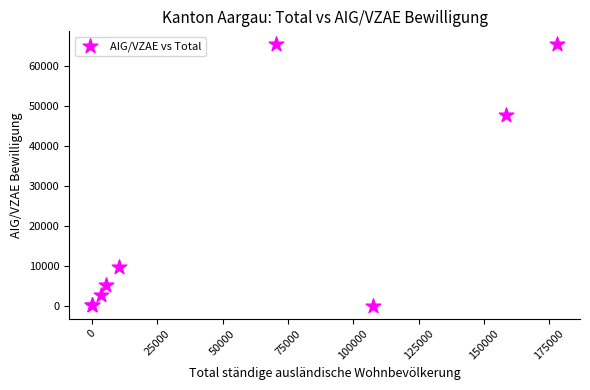

What Y value in the scatter plot is closest to 32661?

47761